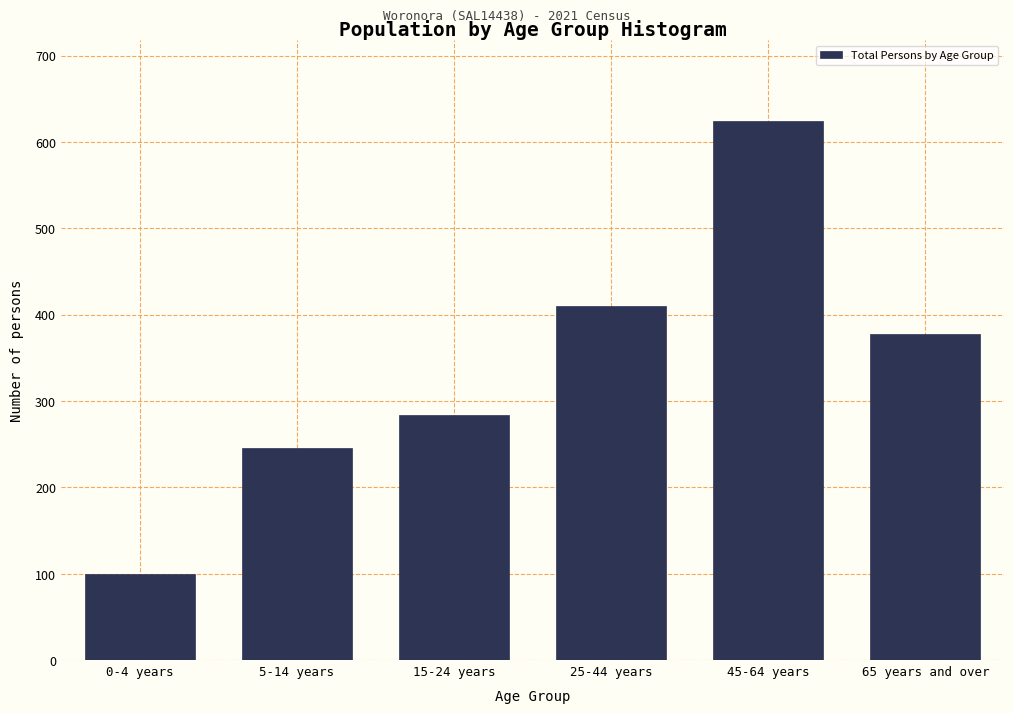

Reading right to left, extract all data points from this chart.

378	624	410	284	246	100